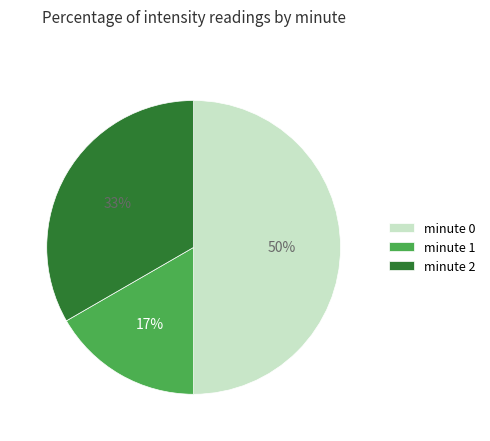

Is minute 1 the majority of the pie?

No